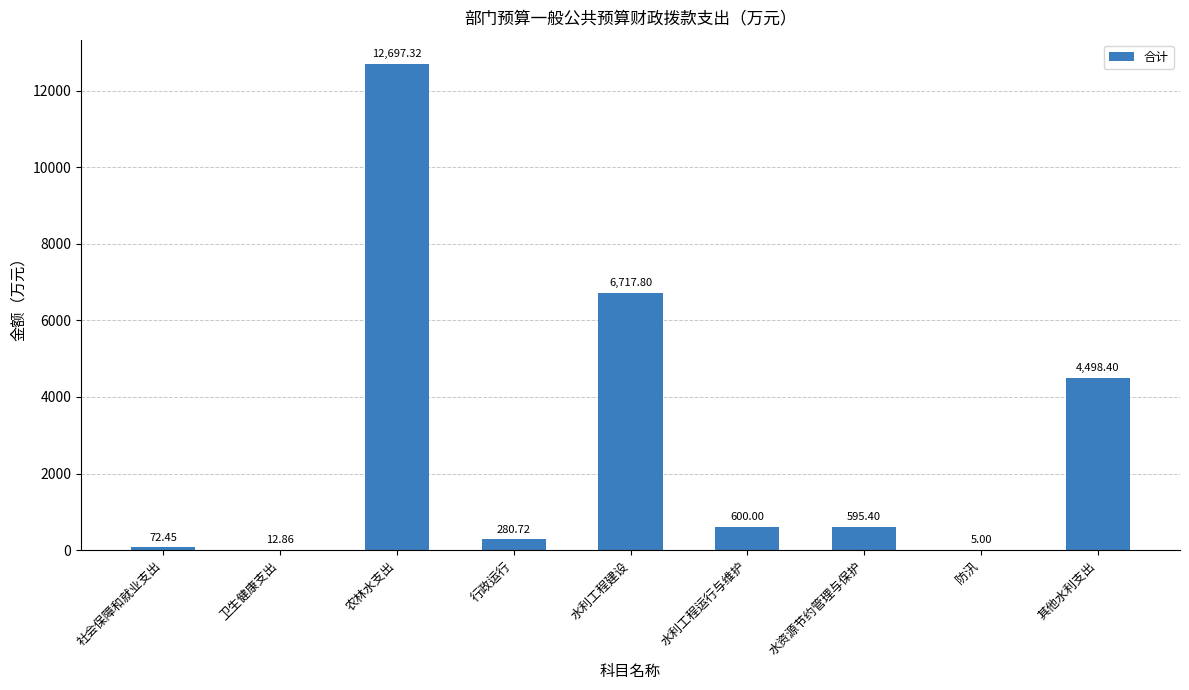

What is the sum of all values?

25480.0